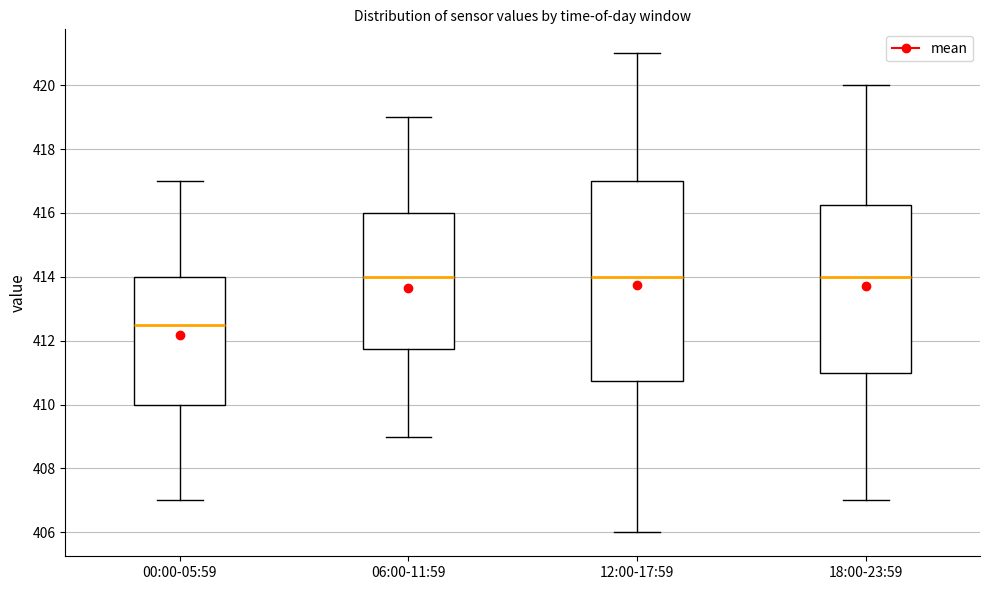

Where does the lower whisker of the box for 12:00-17:59 end on the y-axis? The values are not printed on the chart, so give them approximately, as read against the axis.

406.0